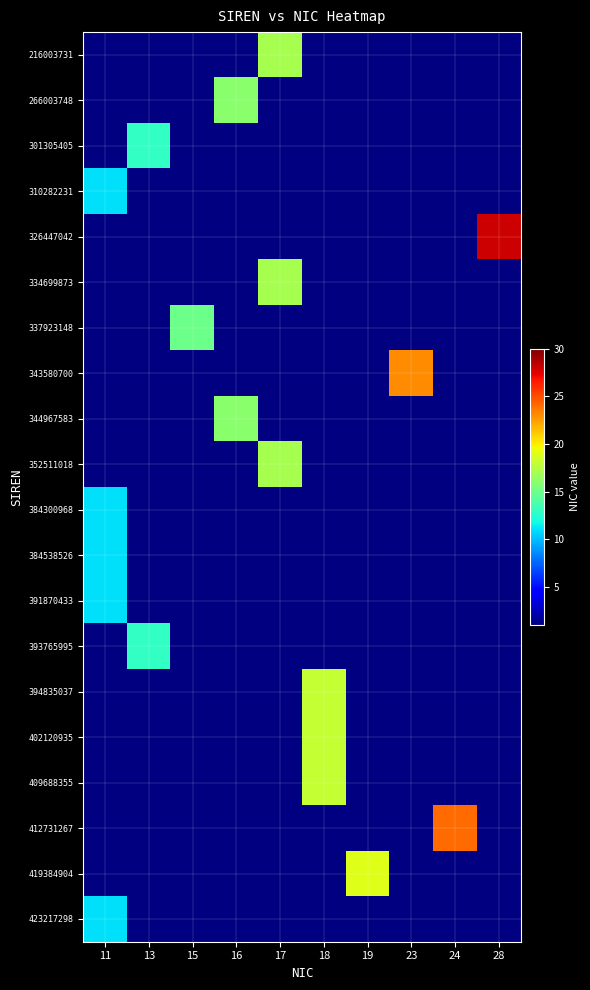

What is the total value across all series at 13?

26